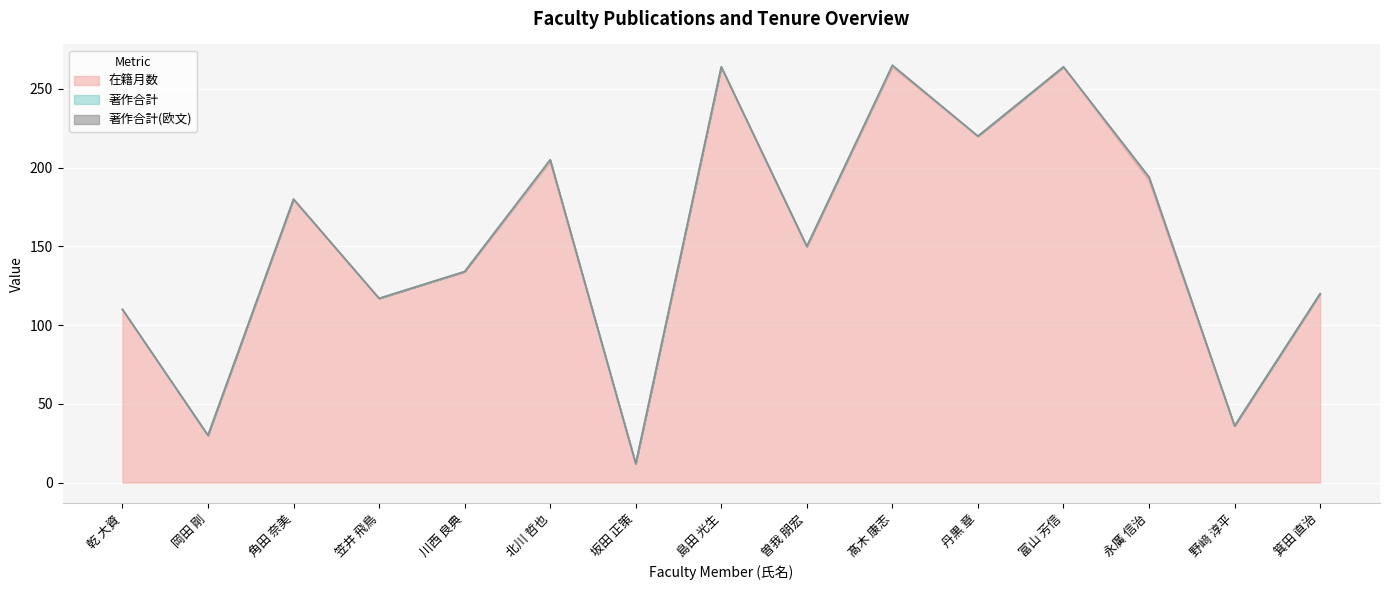

At which category is the sum across all series the highest?

髙木 康志